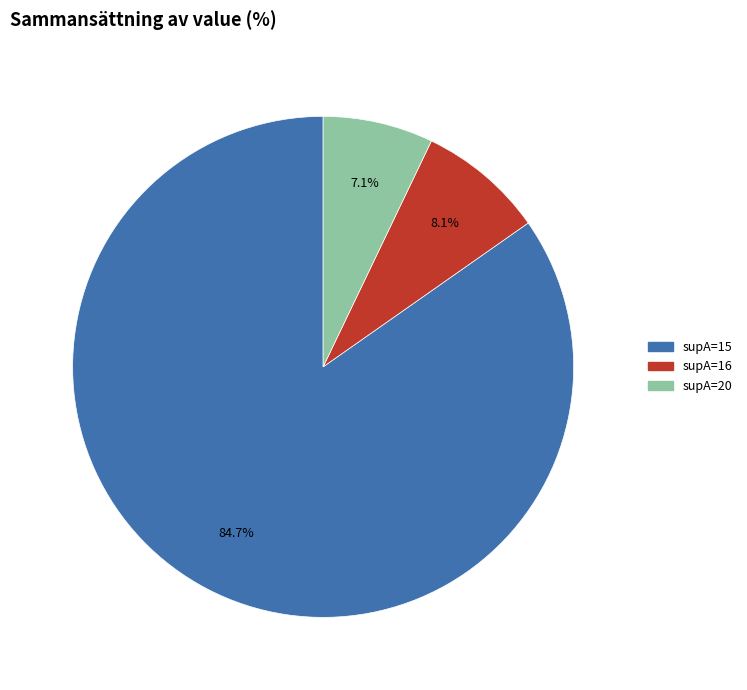

Is there any slice that represents more than half of the pie?

Yes